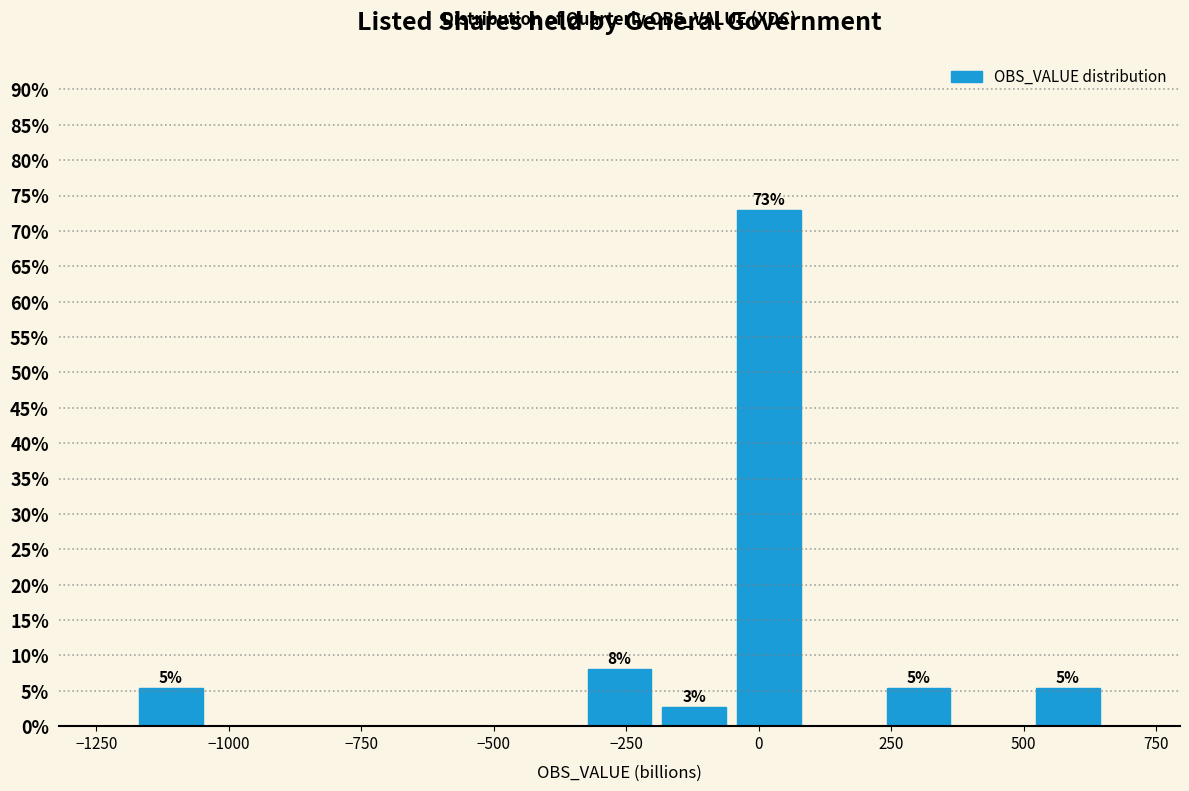

Read against the x-axis, roughly where is the centre of the tallest bar?

0